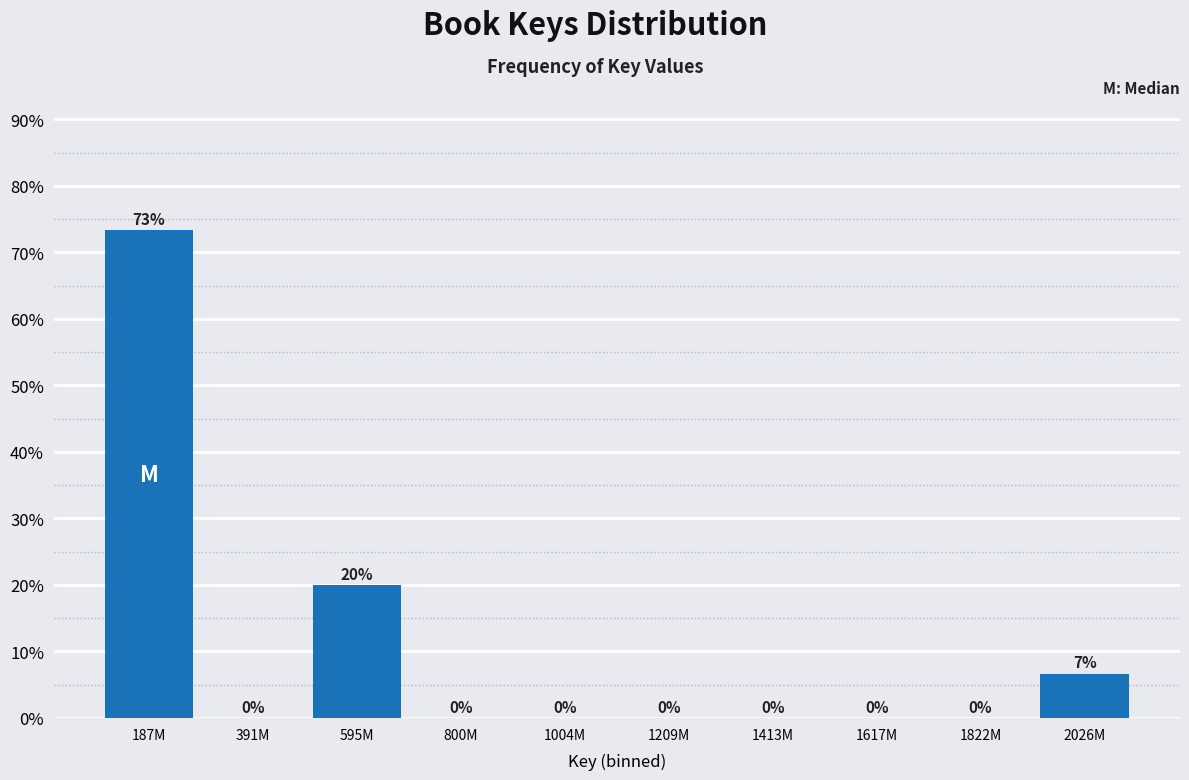

True or false: the data shows -27.0 at 391M.

False